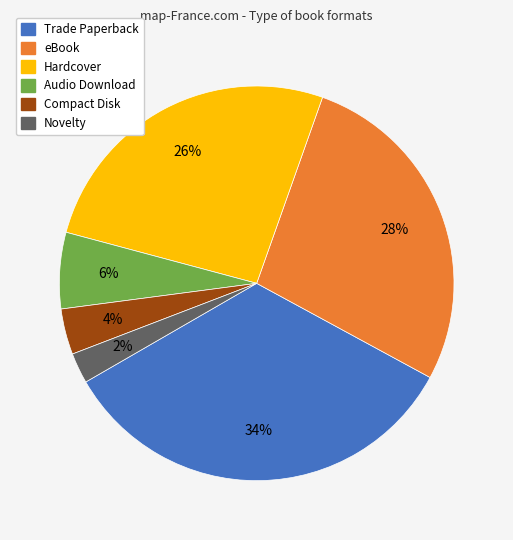

To the nearest percent, what is the average slice percentage?

17%